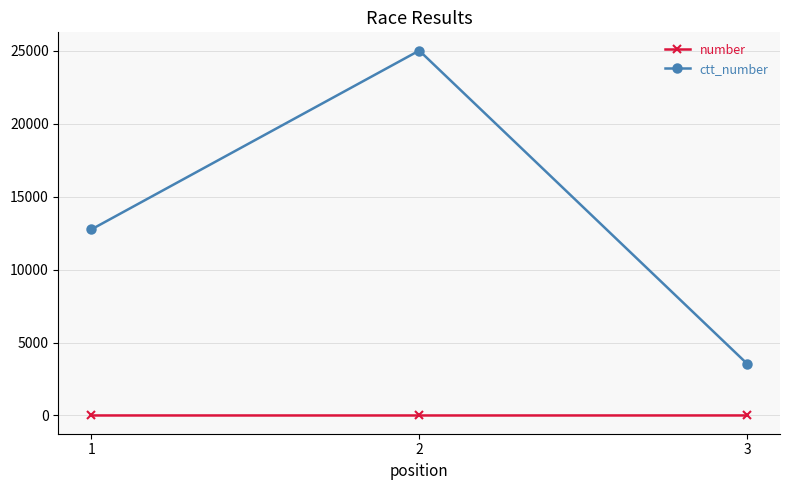

Which series has the largest range (max minus min)?

ctt_number